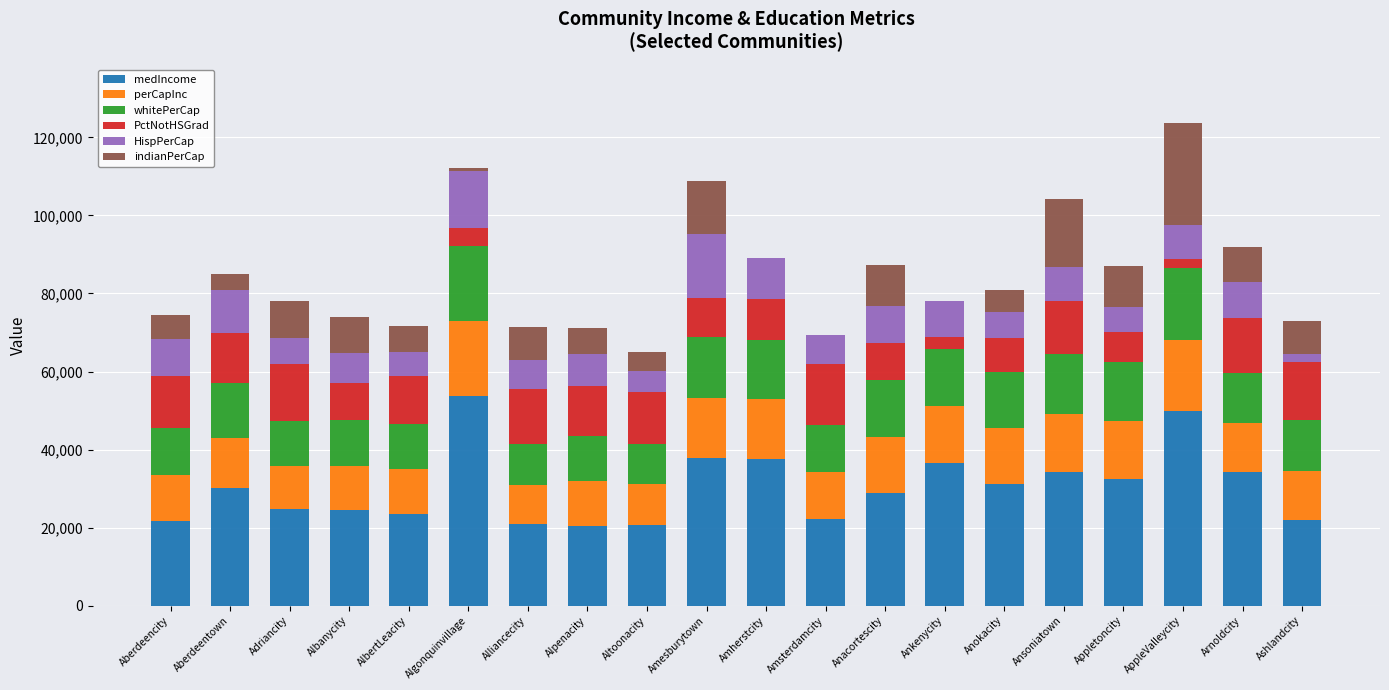

At which label is medIncome closest to 37068?

Ankenycity